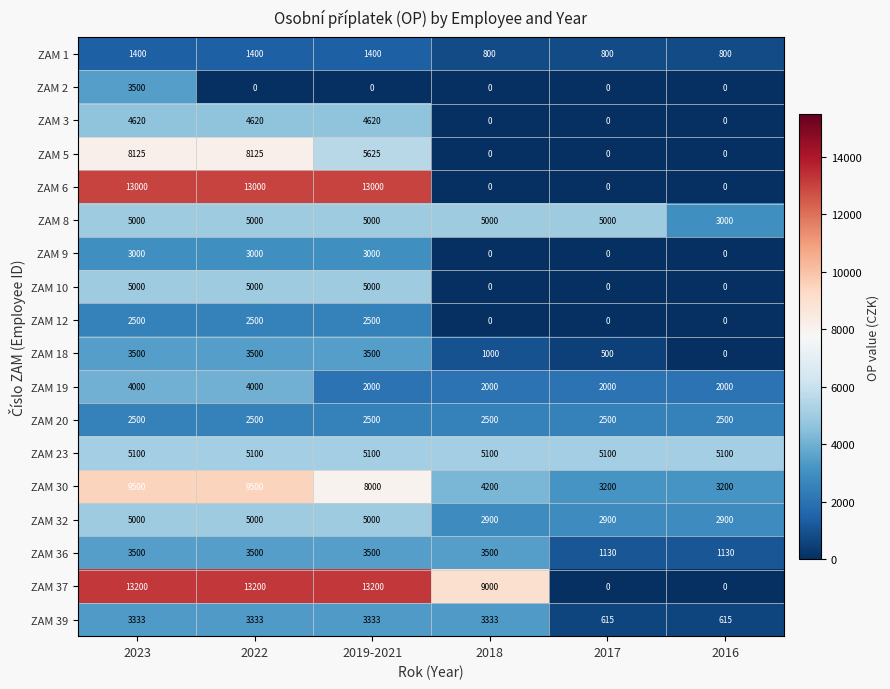

At which label does ZAM 30 first exceed 8000?

2023